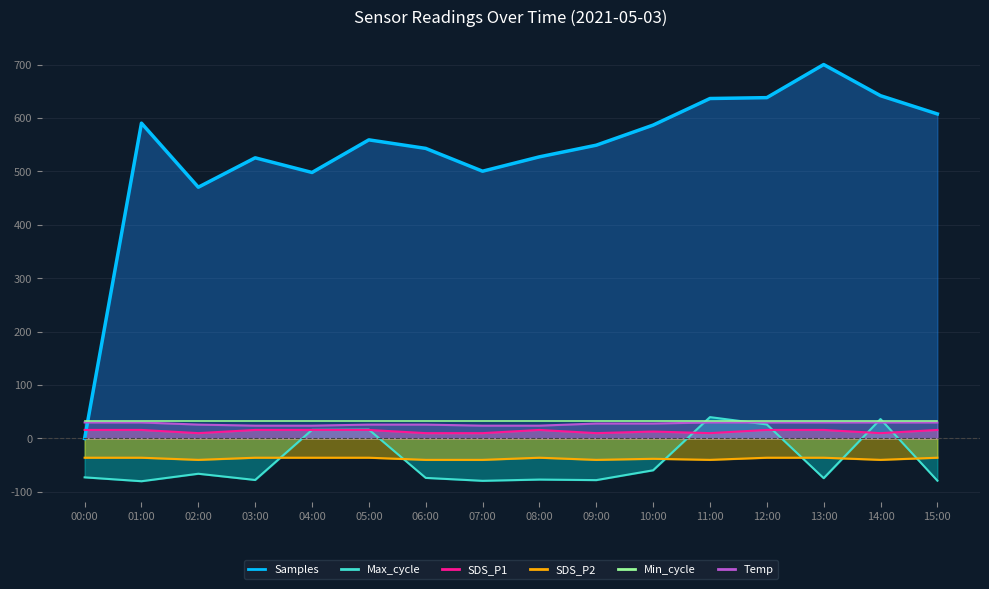

Which category has the lowest value in the SDS_P1 series?

02:00